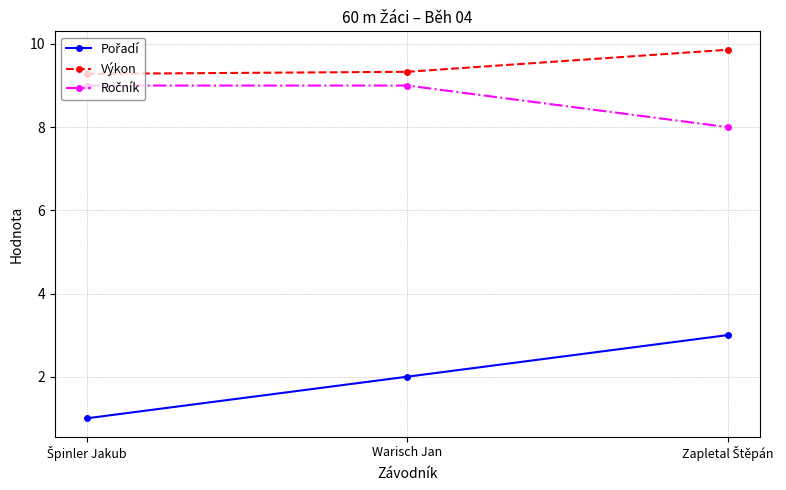

At how many categories does at least one series exceed 9?

3